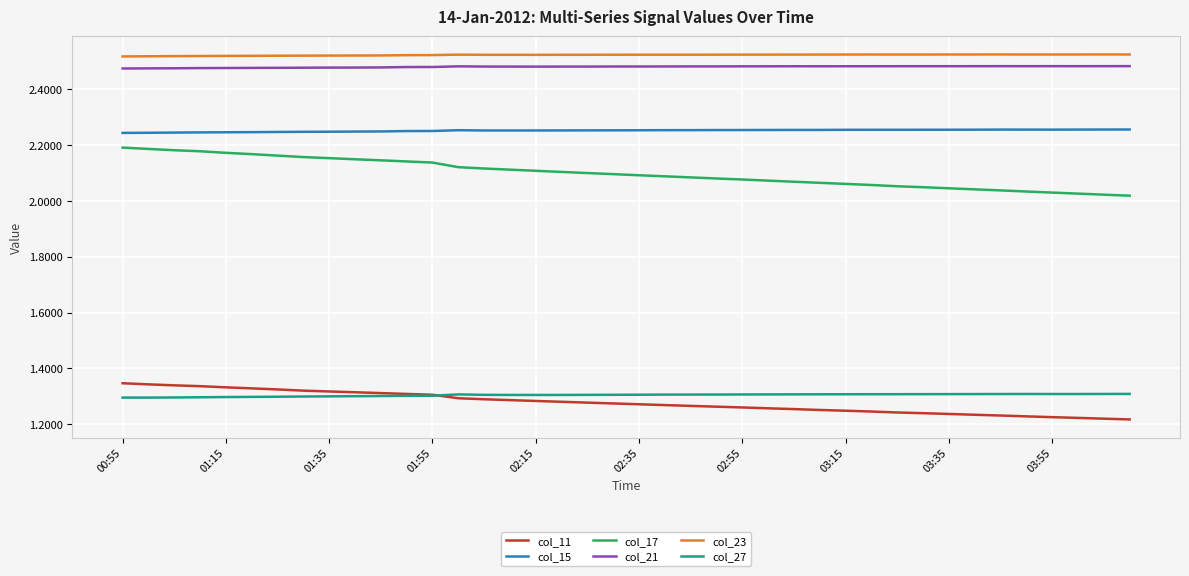

What are all the series names shown in the legend?

col_11, col_15, col_17, col_21, col_23, col_27